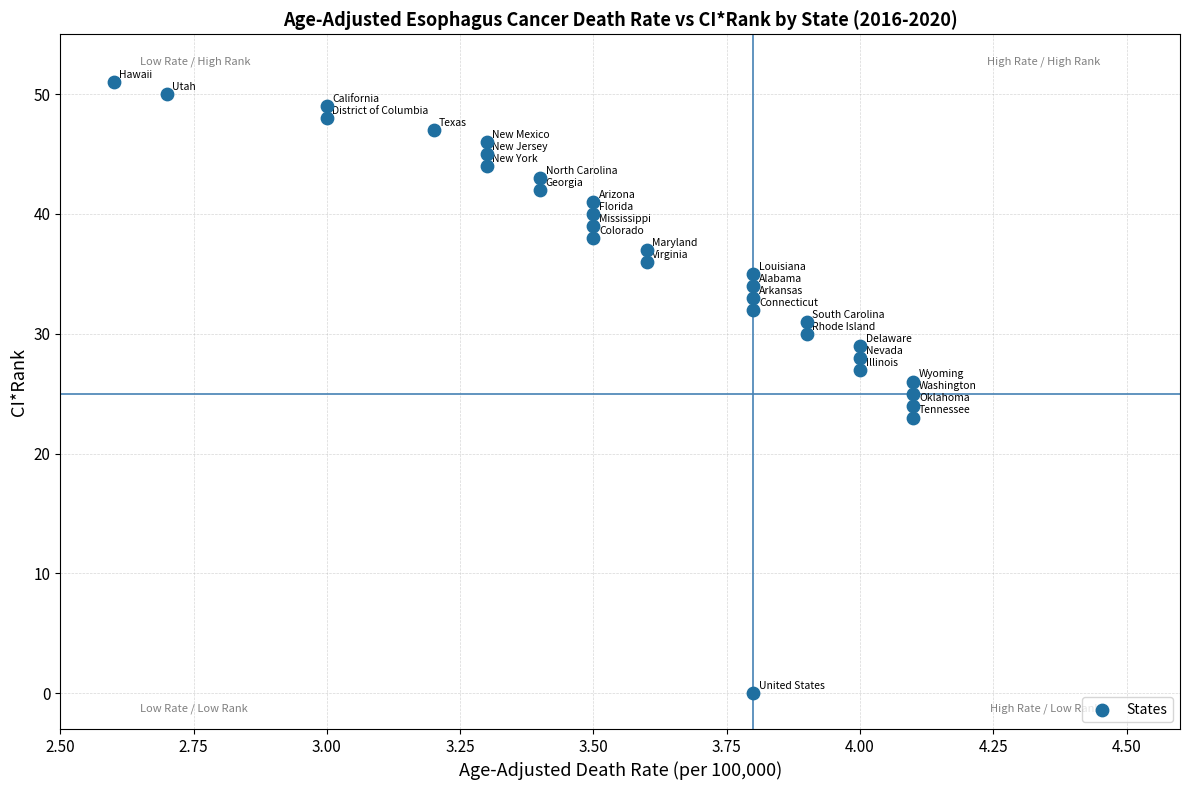

What is the range of Y values (max minus min)?

51